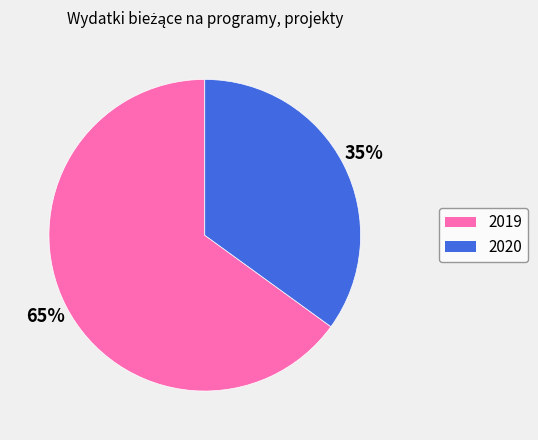

How many slices are in this pie chart?

2